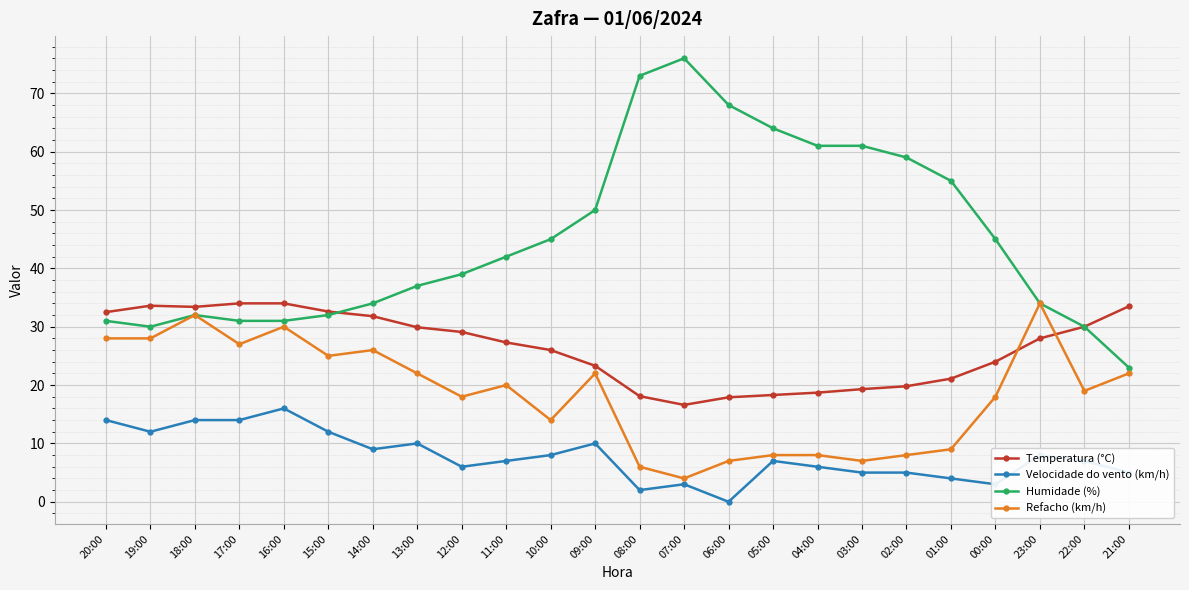

Which category has the highest value across all series?

07:00